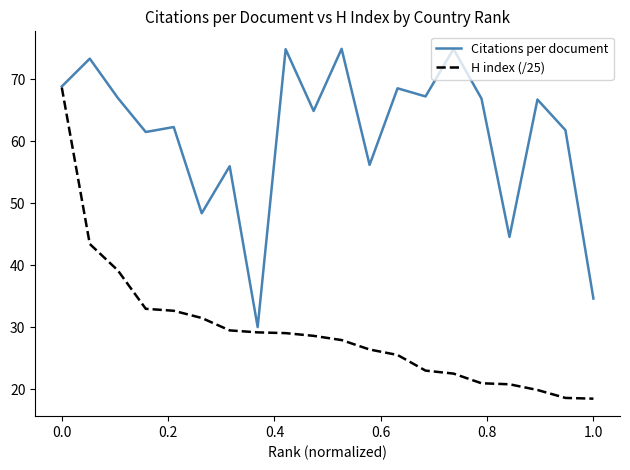

What is the difference between the second highest and second lowest values in the H index (/25) series?

24.8